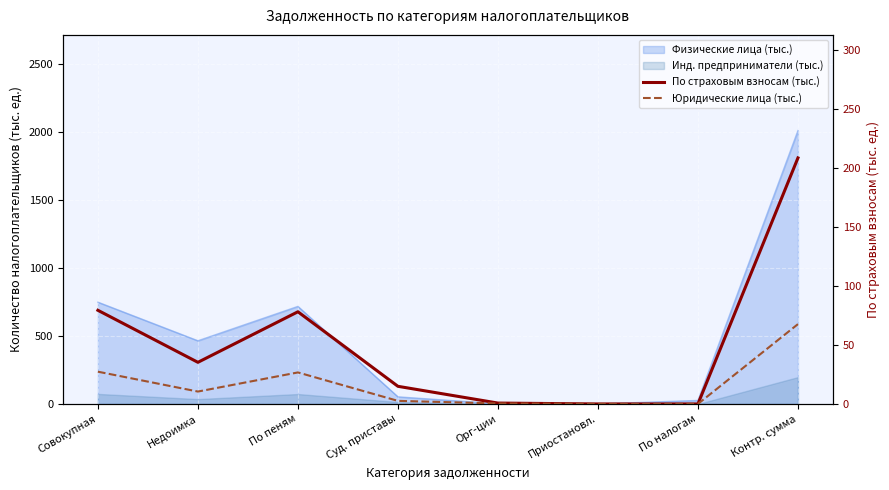

Which category has the highest value in the Юридические лица (тыс.) series?

Контр. сумма